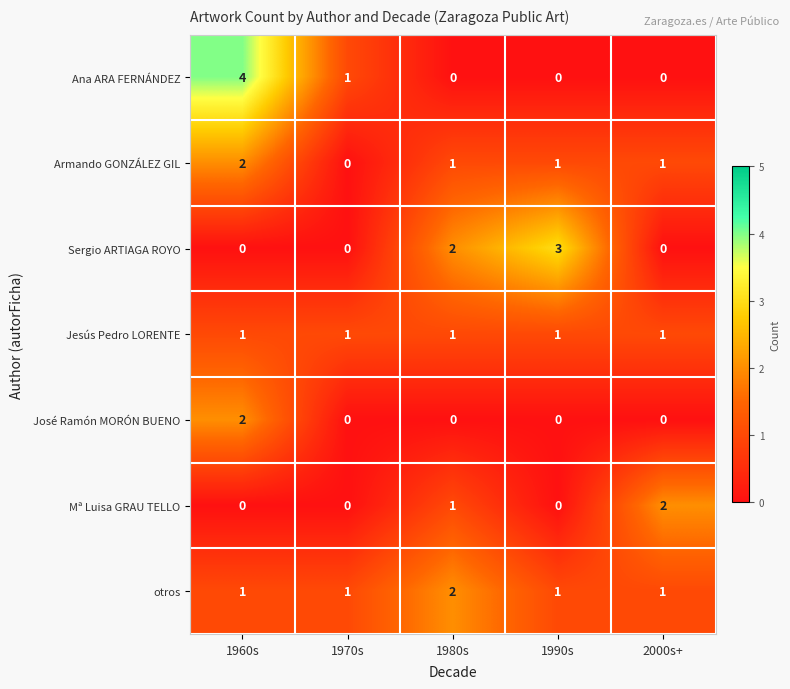

What is the spread (max minus min) of values at 1960s?

4